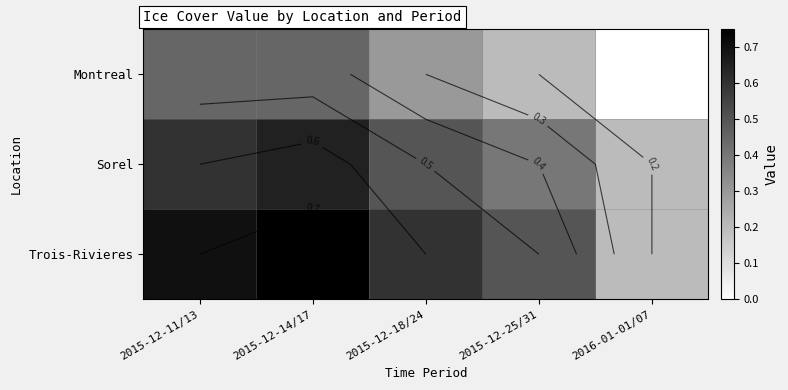

What is the total value across all series at 2016-01-01/07?

0.4